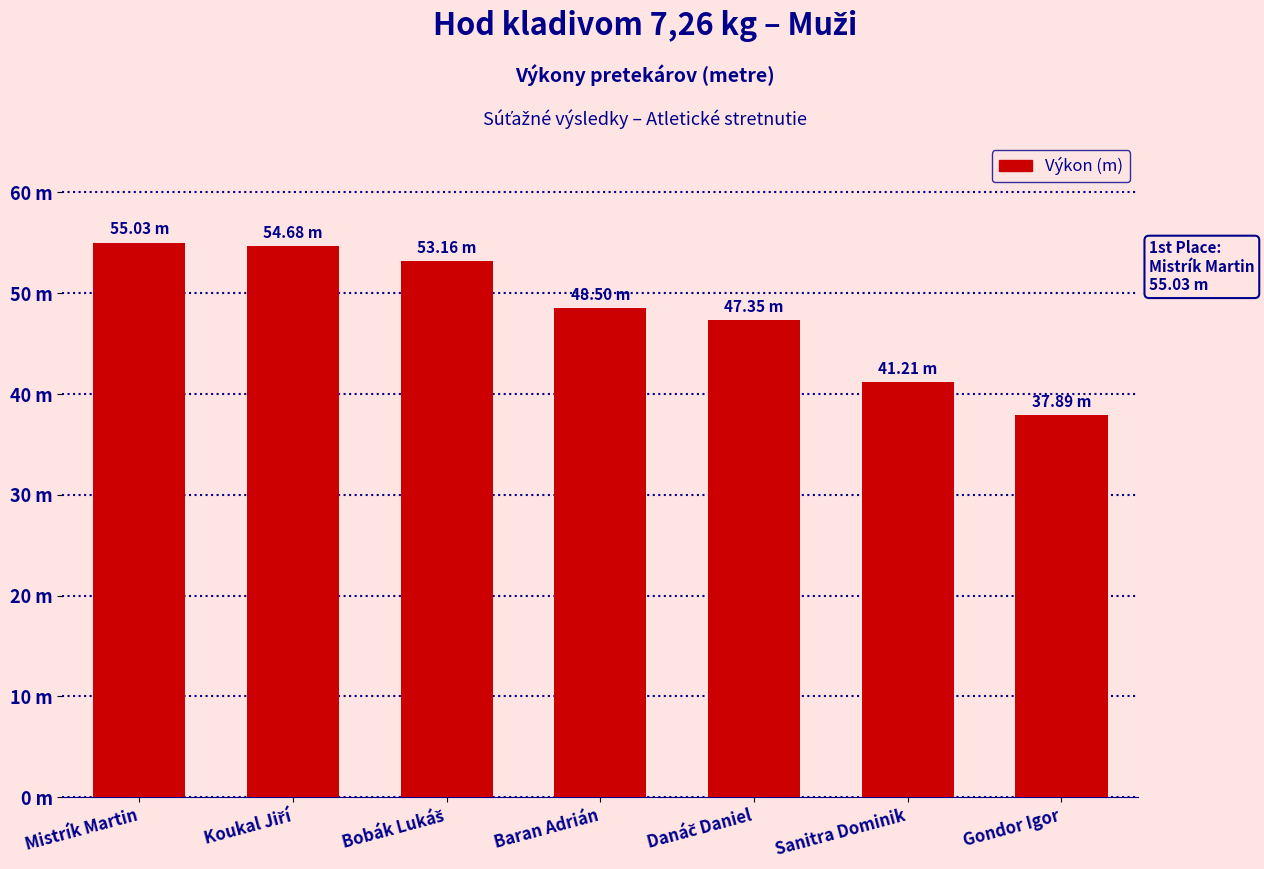

Reading left to right, extract all data points from this chart.

55.0	54.7	53.2	48.5	47.4	41.2	37.9